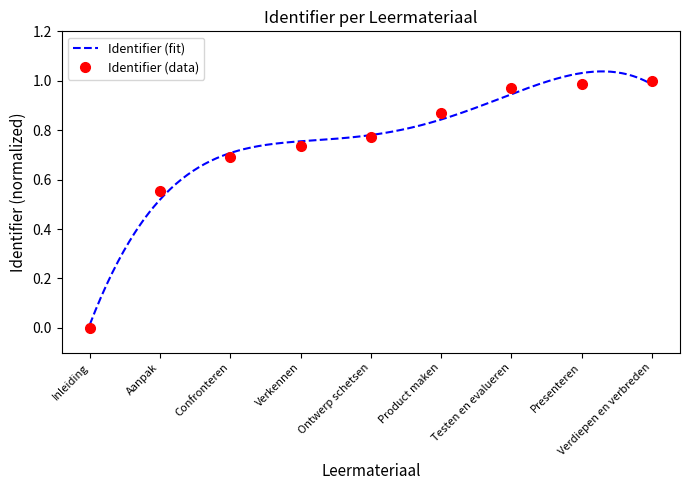

Which category has the highest value across all series?

Verdiepen en verbreden